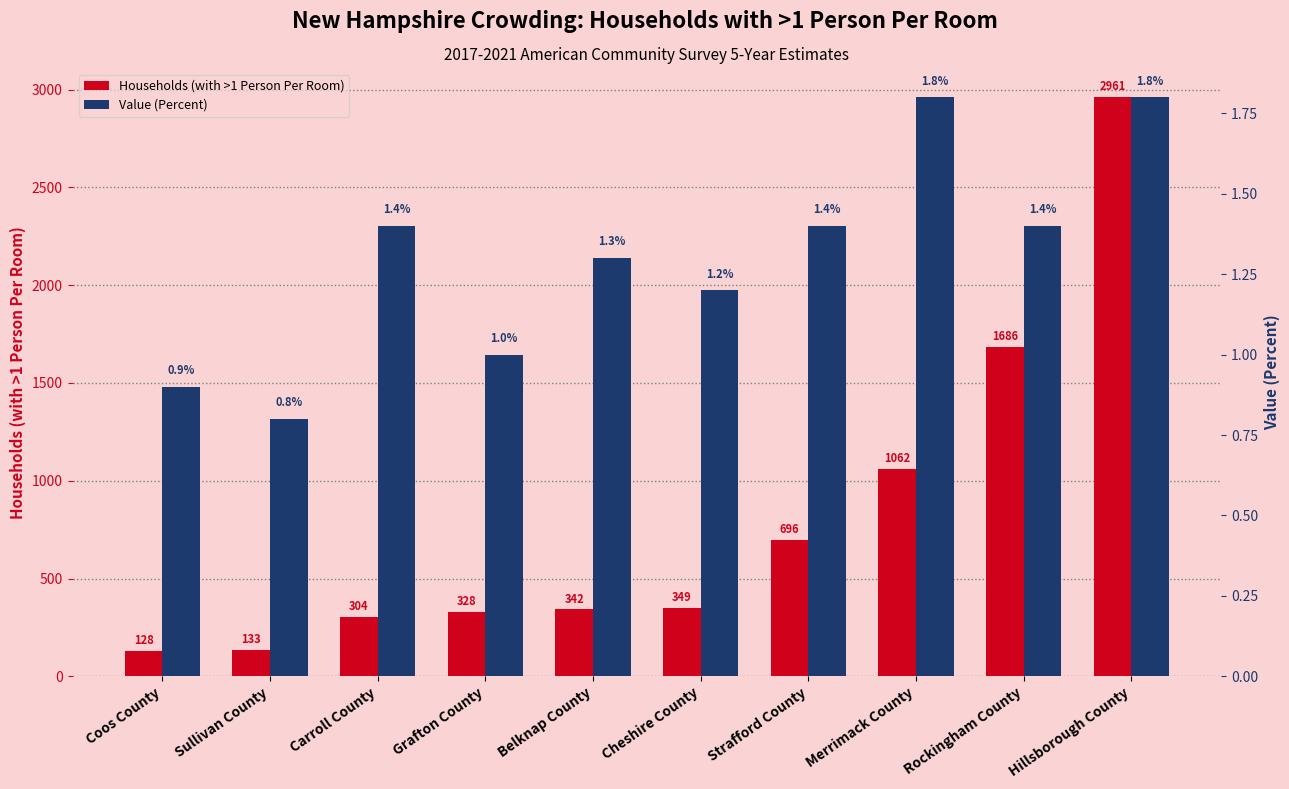

At Grafton County, list the series in order from largest to smallest.

Households (with >1 Person Per Room), Value (Percent)